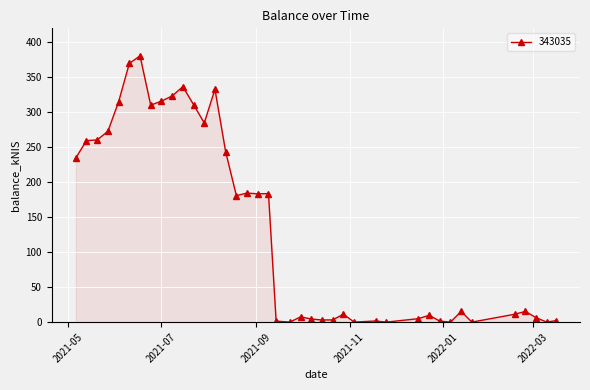

What is the value of the 9th point from the left?

316.0